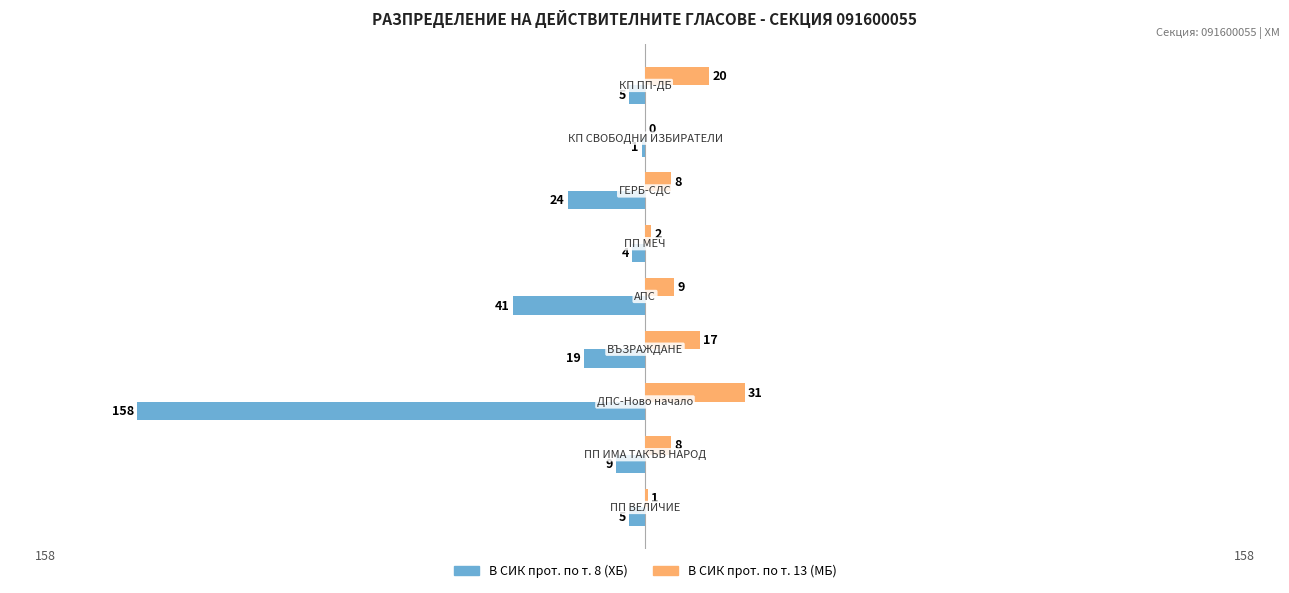

What is the average value of the В СИК прот. по т. 8 (ХБ) series?

-30